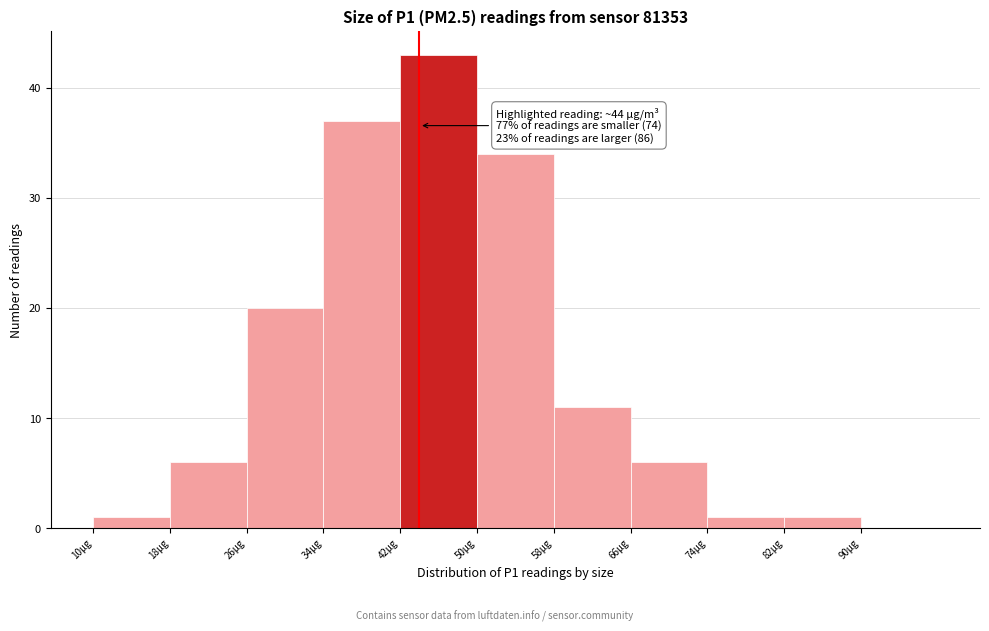

Over which range of the x-axis is the bar tallest?

42 to 50